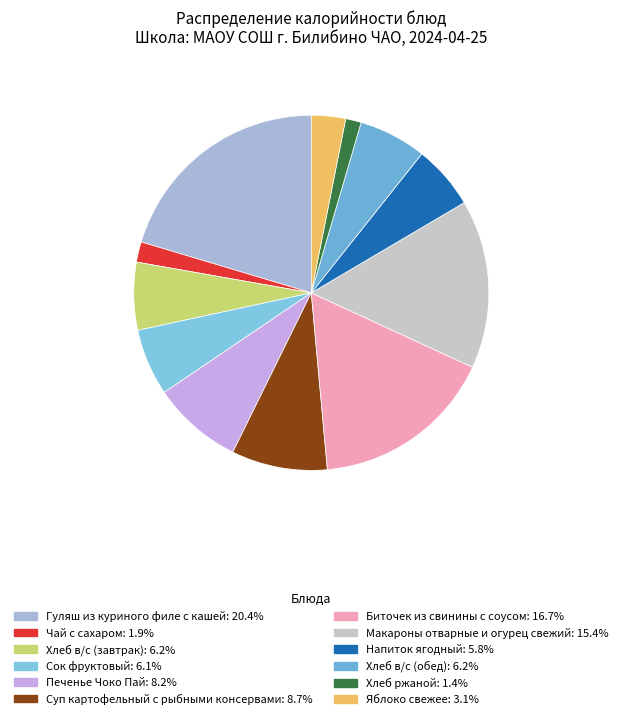

Which category has the biggest portion of the pie?

Гуляш из куриного филе с кашей